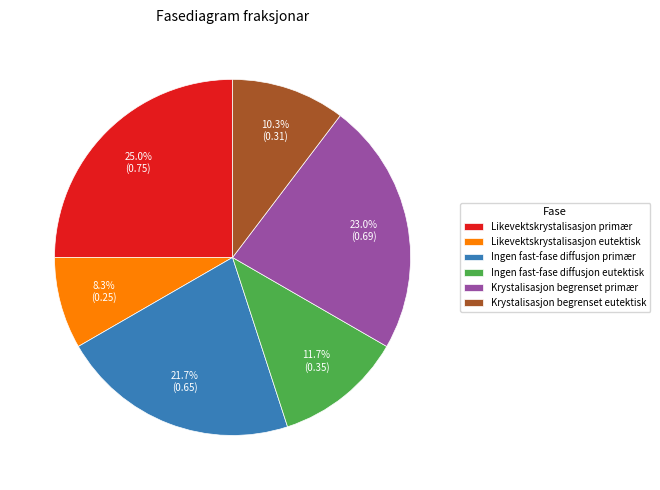

To the nearest percent, what is the difference between the Likevektskrystalisasjon eutektisk and Krystalisasjon begrenset eutektisk slice percentages?

2%